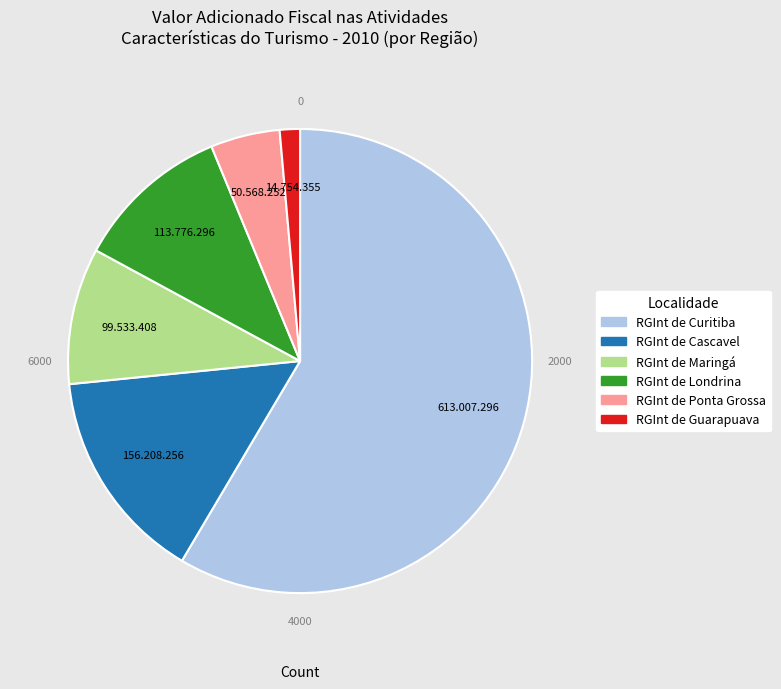

The 2013 slice represents 1% of the pie. True or false?

False